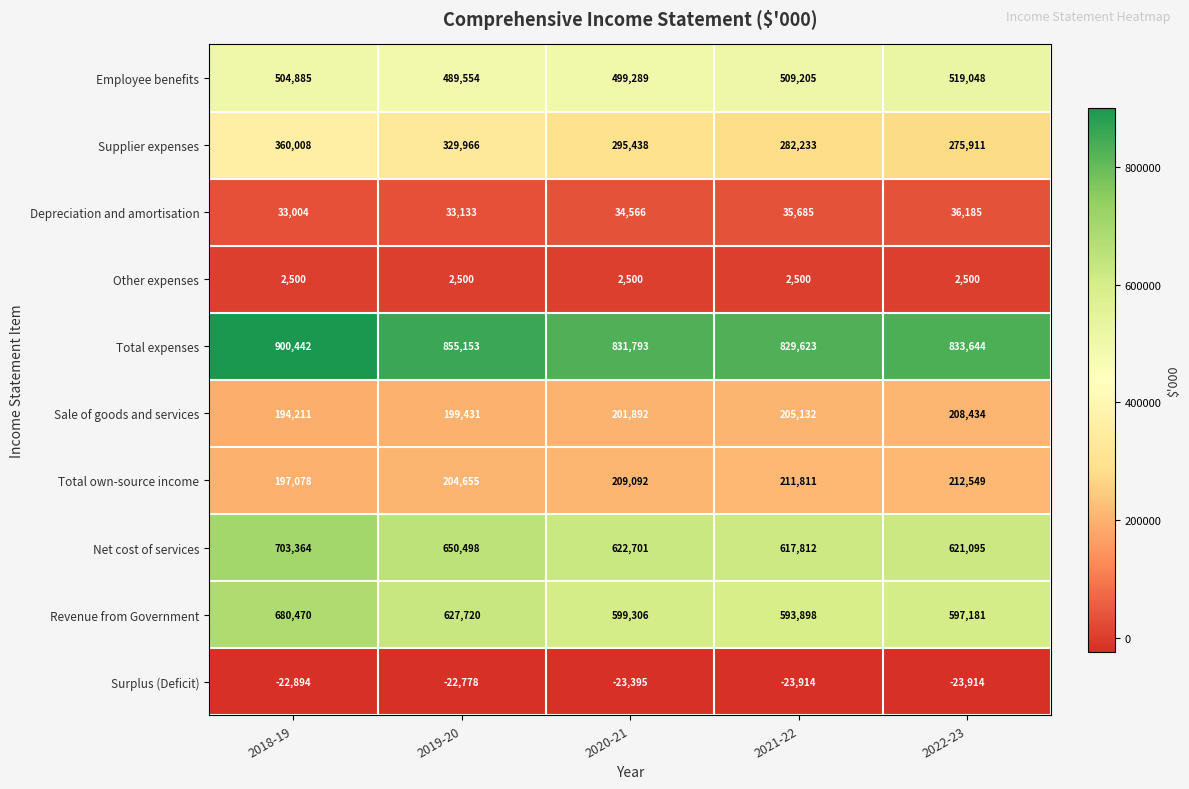

What is the total value across all series at 2018-19?

3553068